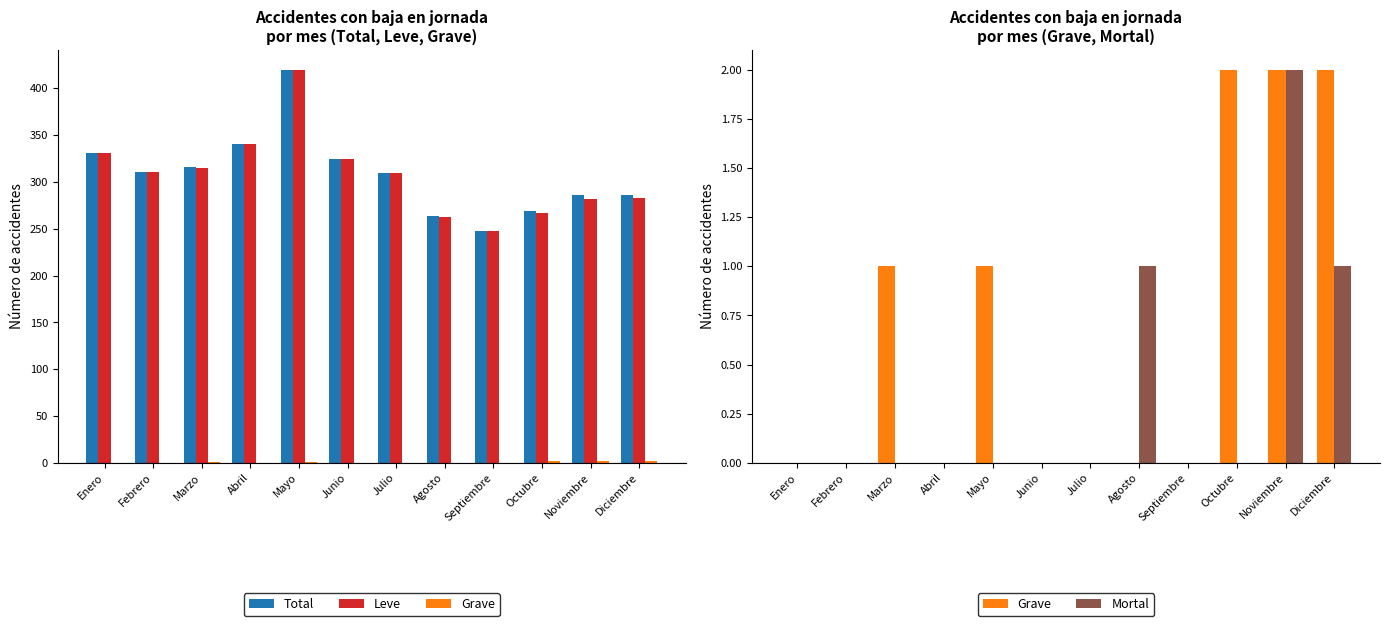

Rank the series at Marzo from highest to lowest value.

Total, Leve, Grave, Mortal